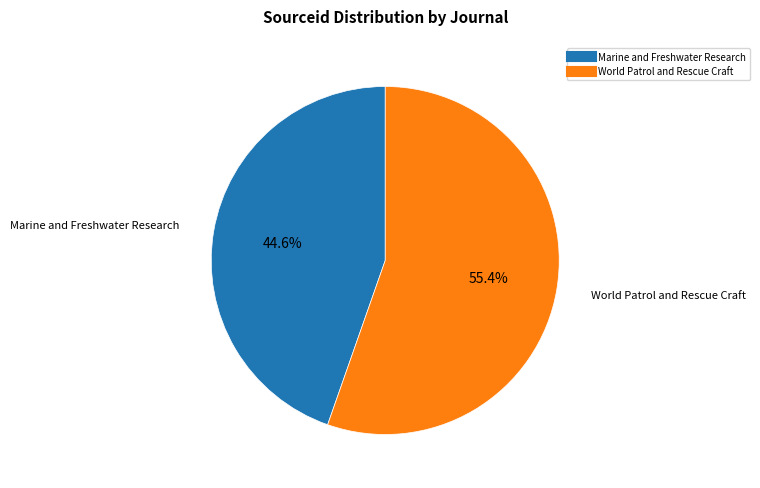

Rank the categories by value from highest to lowest.

World Patrol and Rescue Craft, Marine and Freshwater Research